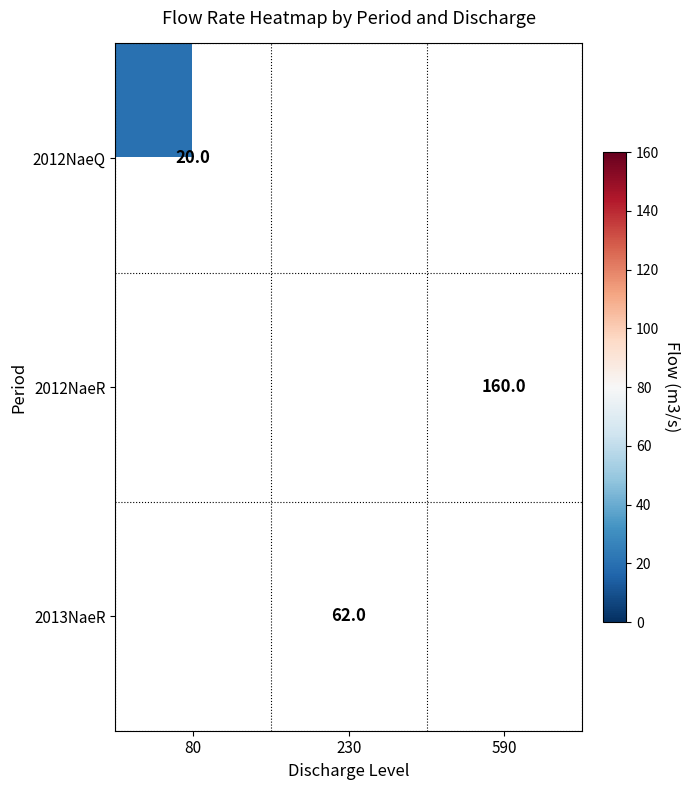

Which has a higher value, 230 or 590?

590